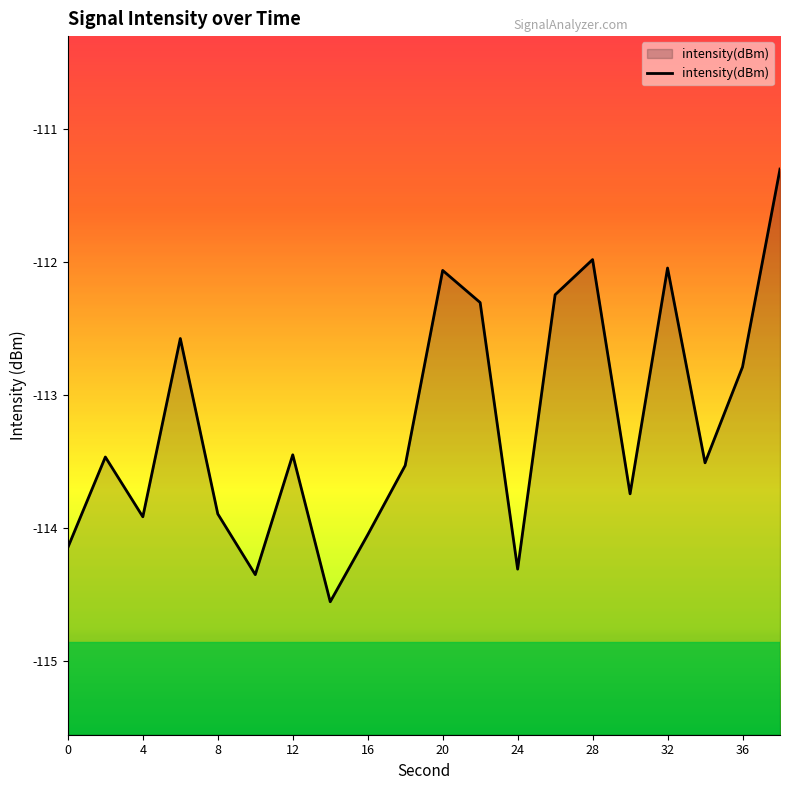

Reading left to right, transcribe all the data shown in this chart.

0=-114.1	2=-113.5	4=-113.9	6=-112.6	8=-113.9	10=-114.4	12=-113.5	14=-114.6	16=-114.1	18=-113.5	20=-112.1	22=-112.3	24=-114.3	26=-112.2	28=-112.0	30=-113.7	32=-112.0	34=-113.5	36=-112.8	38=-111.3